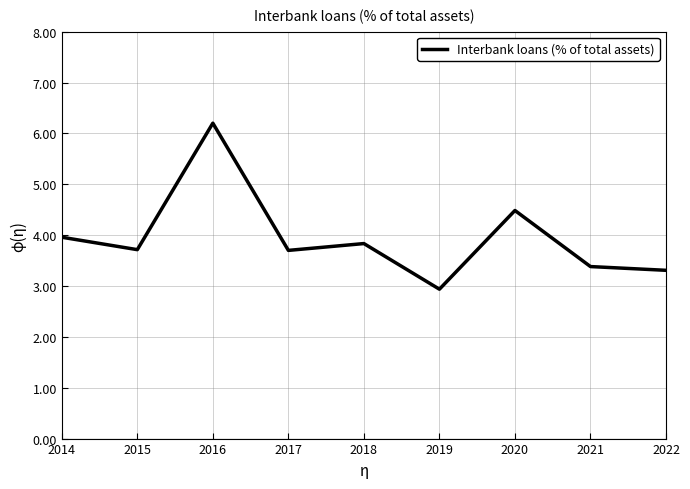

True or false: there are more than 2 points higher than both neighbors.

True